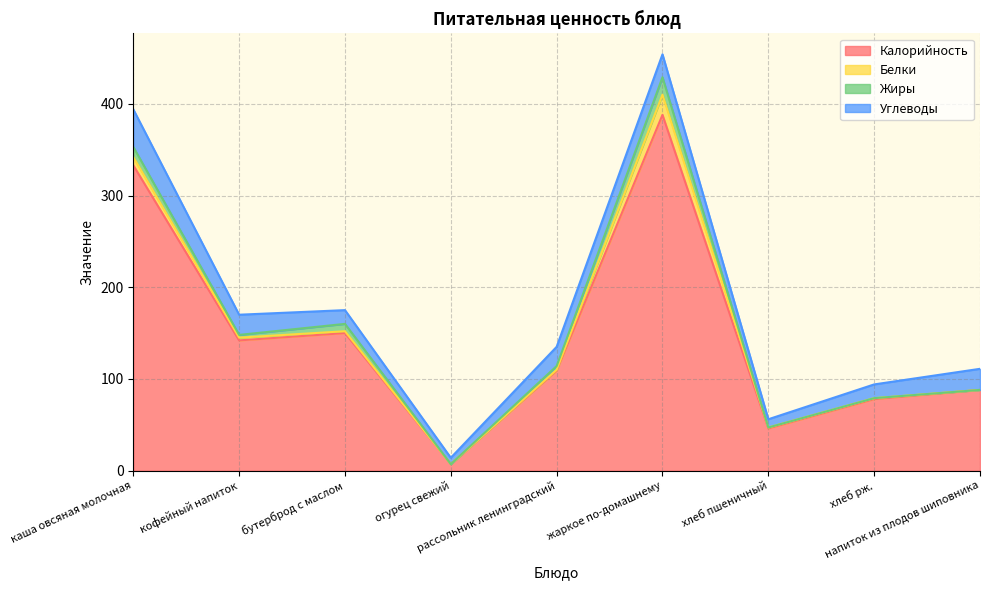

Which has a higher value, бутерброд с маслом or рассольник ленинградский?

бутерброд с маслом